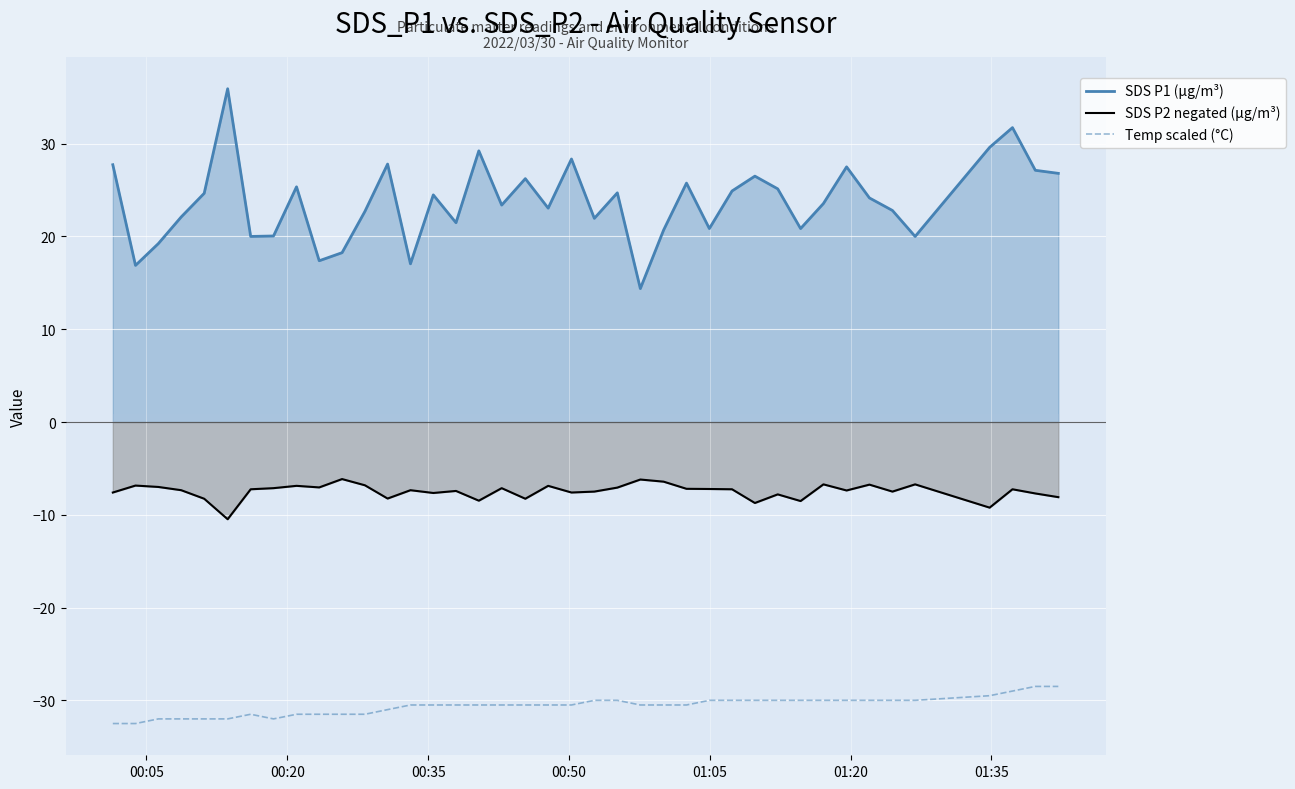

True or false: SDS P2 negated (µg/m³) and SDS P1 (µg/m³) cross at least once.

False